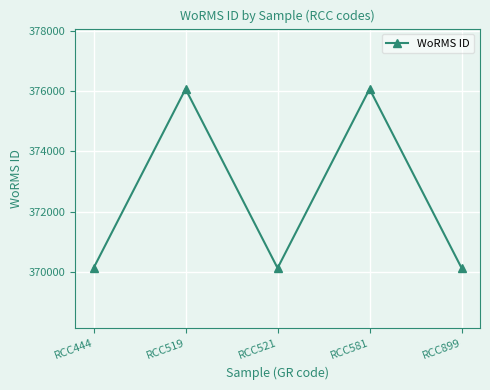

Is it true that the value at RCC581 is 376073?

True